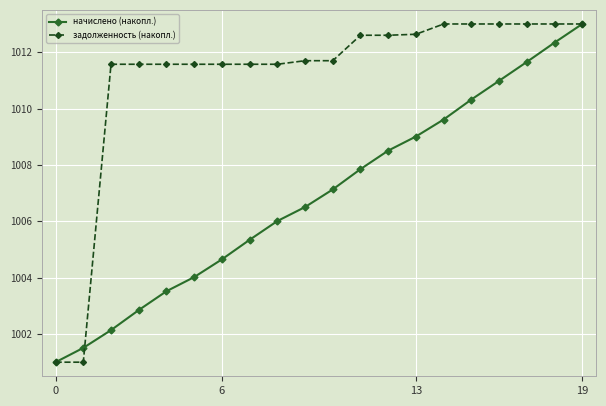

True or false: начислено (накопл.) has more than 0 points higher than both neighbors.

False